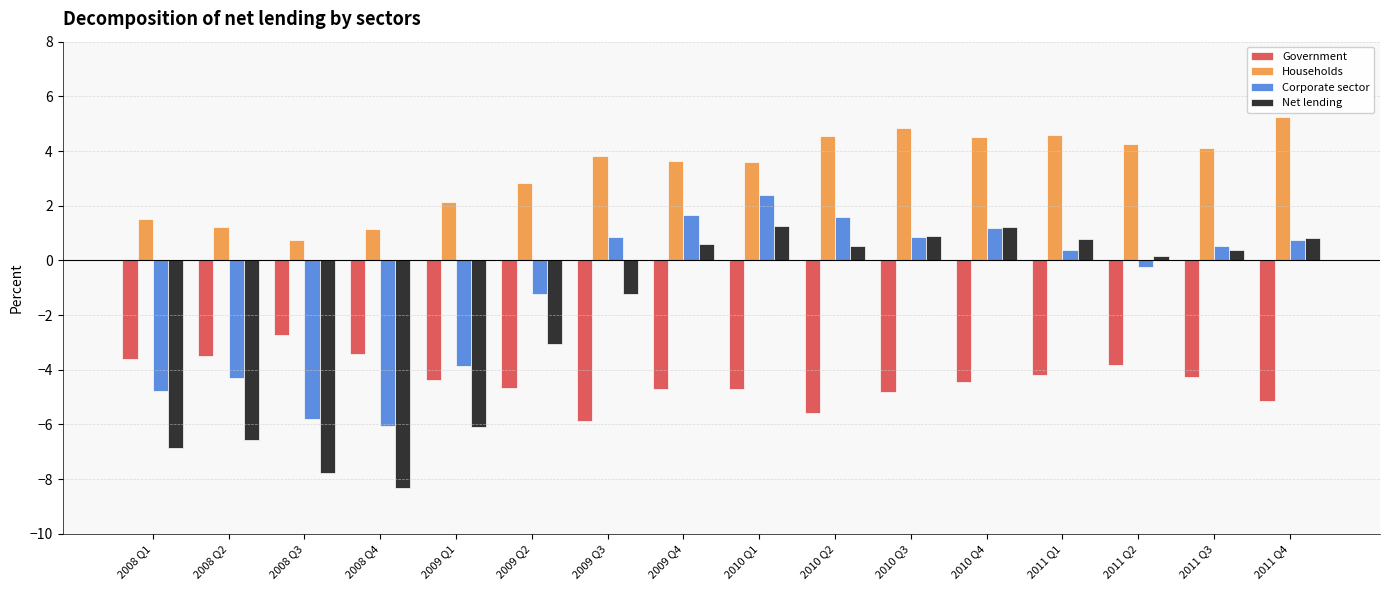

Rank the series by their maximum value, from highest to lowest.

Households, Corporate sector, Net lending, Government